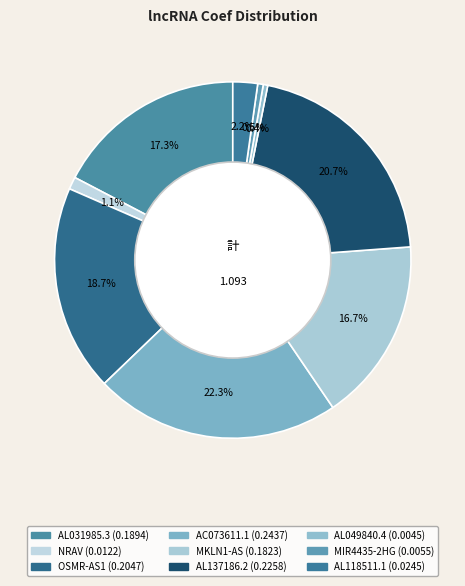

Between AL031985.3 and AC073611.1, which is larger?

AC073611.1